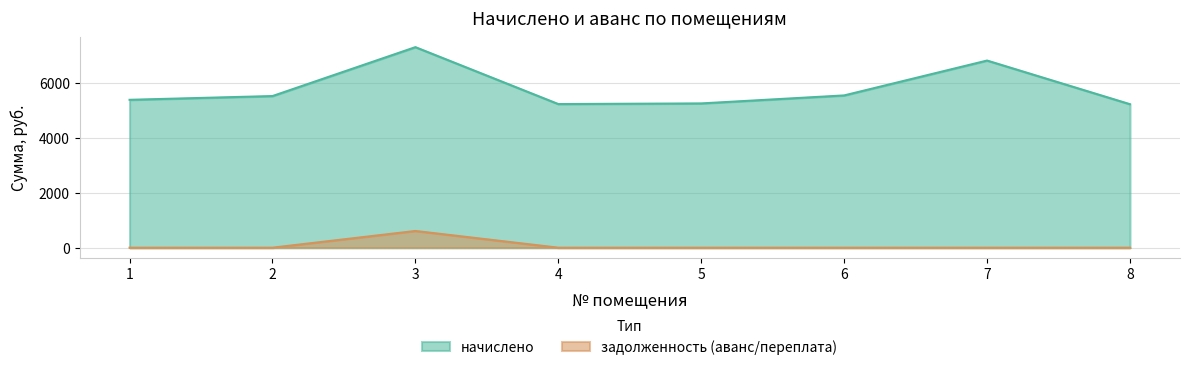

Reading left to right, list all the values displayed in this chart.

начислено: 1=5392.7	2=5529.7	3=7313.3	4=5237.5	5=5260.9	6=5552.8	7=6824.5	8=5232.6
задолженность (аванс/переплата): 1=0.0	2=0.0	3=609.4	4=0.0	5=0.0	6=0.0	7=0.0	8=0.0